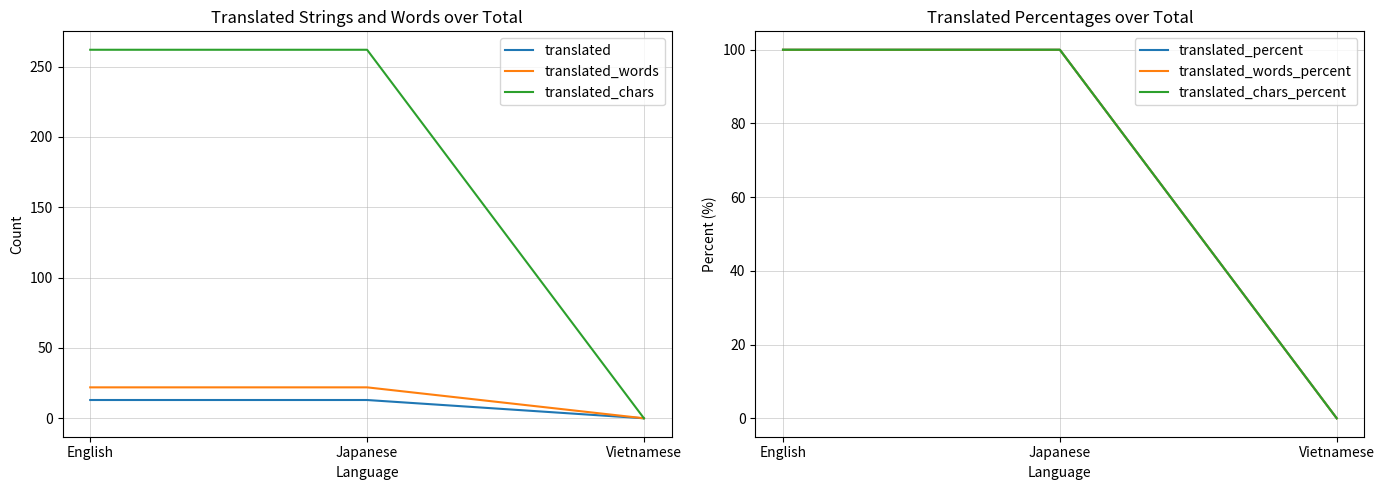

Between Japanese and English, which is larger?

Japanese